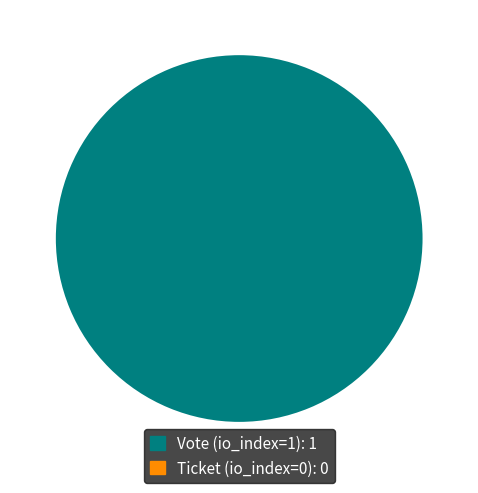

Rank the categories by value from highest to lowest.

Vote (io_index=1), Ticket (io_index=0)